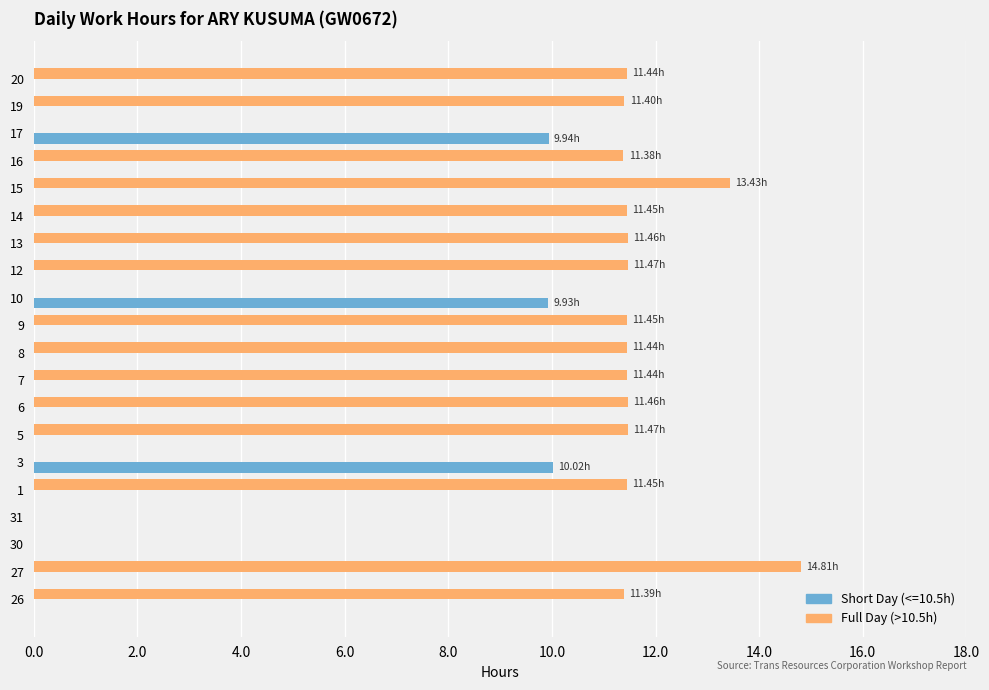

What is the sum of all Full Day (>10.5h) values?

176.9